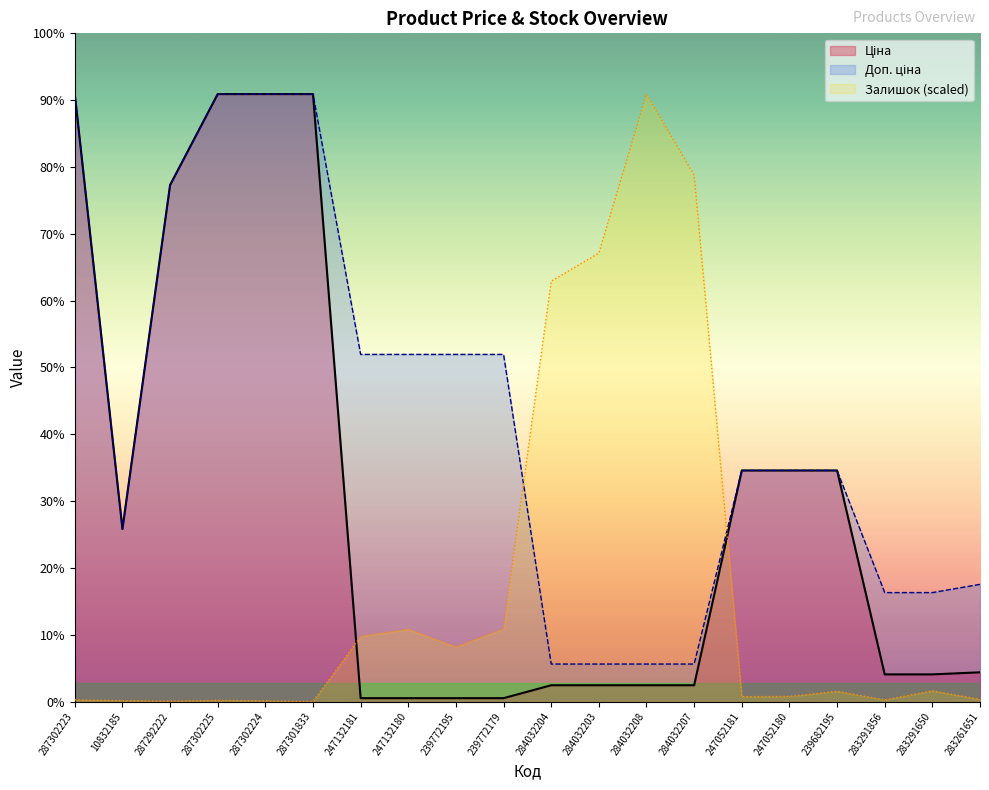

List the series in order of their peak value, highest first.

Ціна, Доп. ціна, Залишок